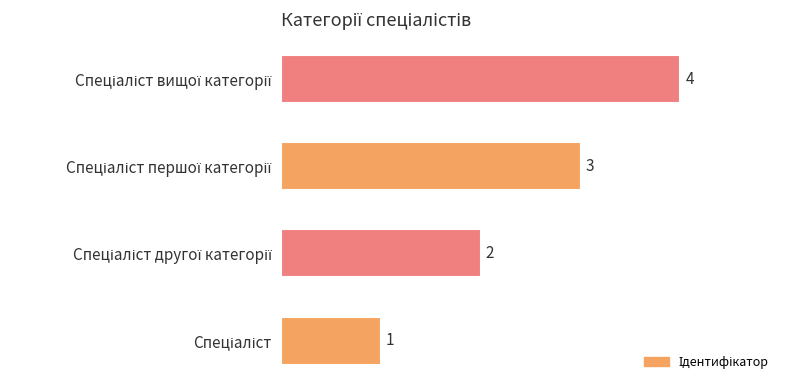

What is the difference between the maximum and minimum values?

3